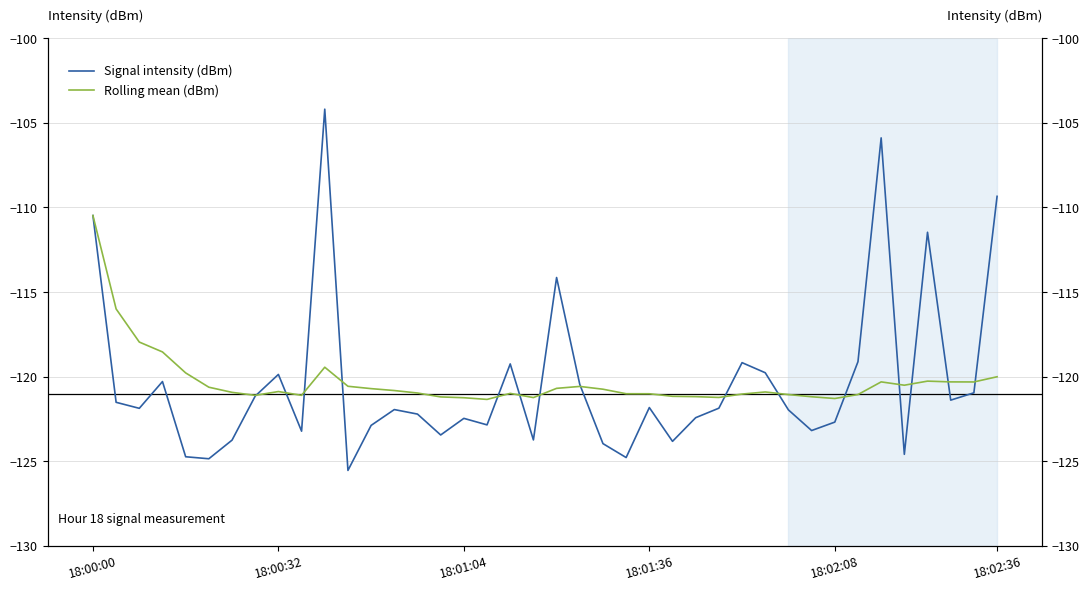

What is the total value across all series at 10?

-223.6